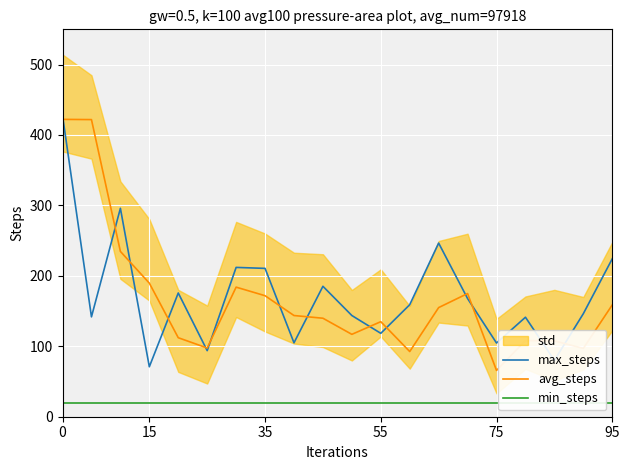

How many intersections are there between avg_steps and max_steps?

14